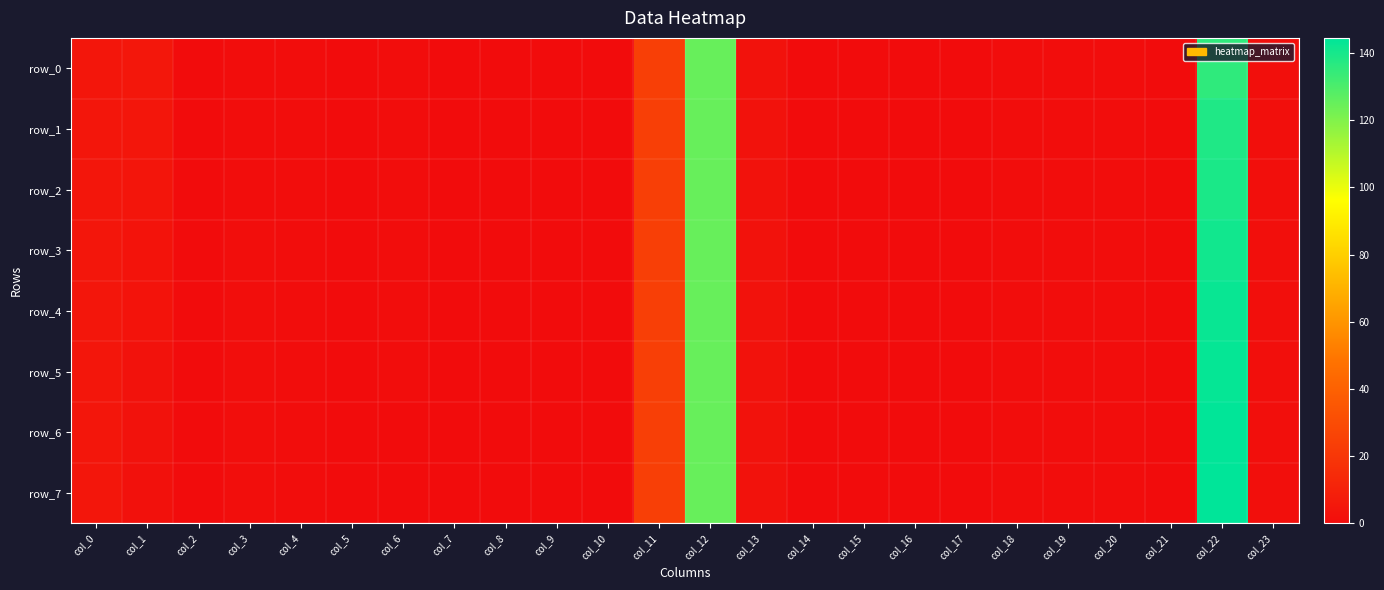

Count the number of categories in the chart.

24